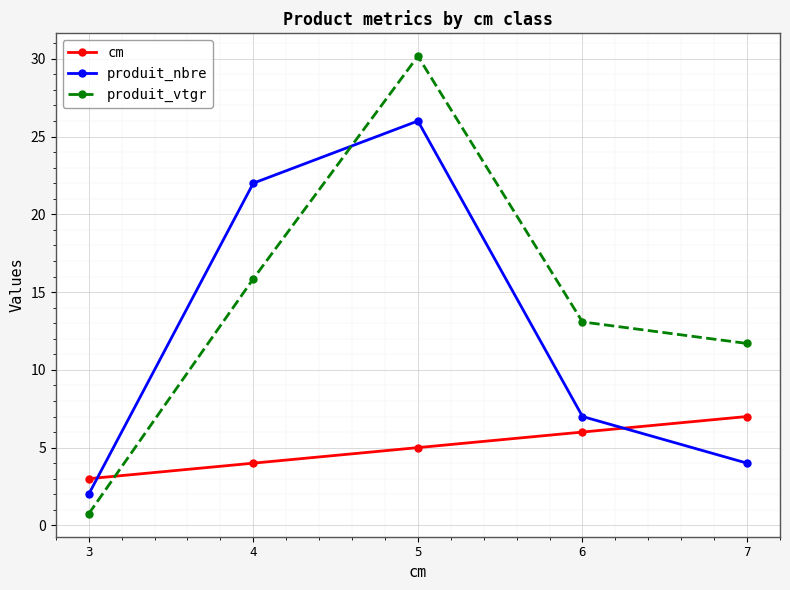

Does the chart display data point markers on the line(s)?

Yes